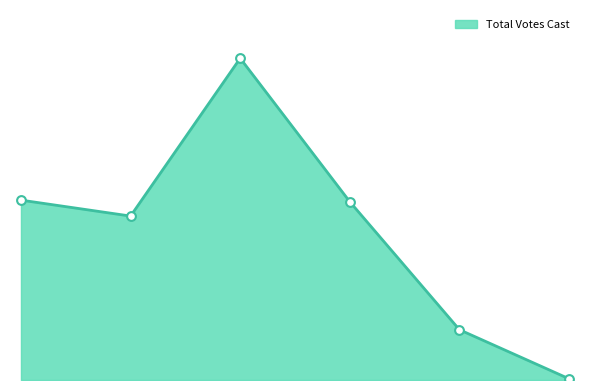

Does the chart have visible grid lines?

No